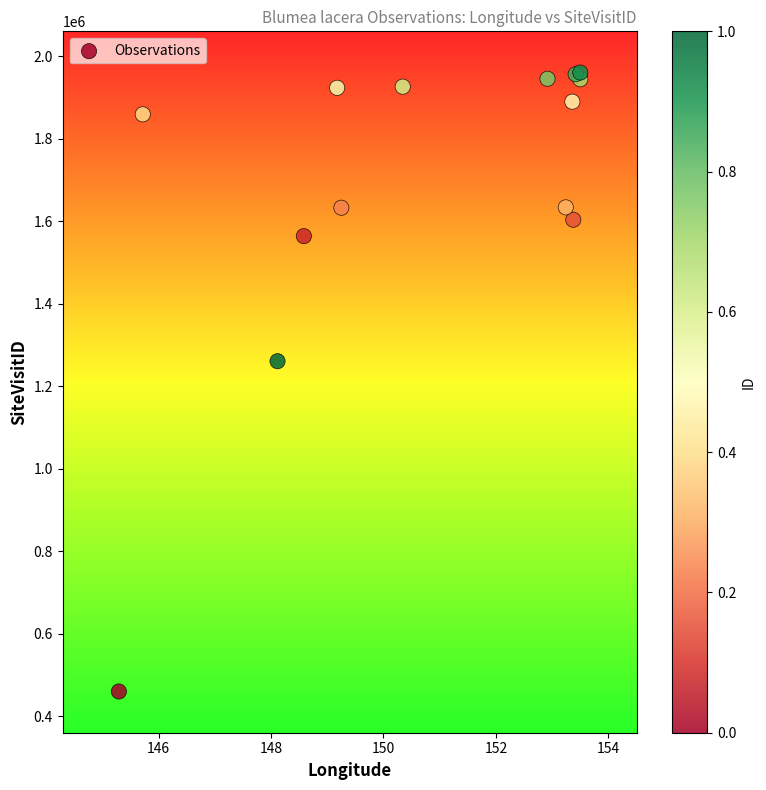

What Y value in the scatter plot is closest to 1210098?

1260583